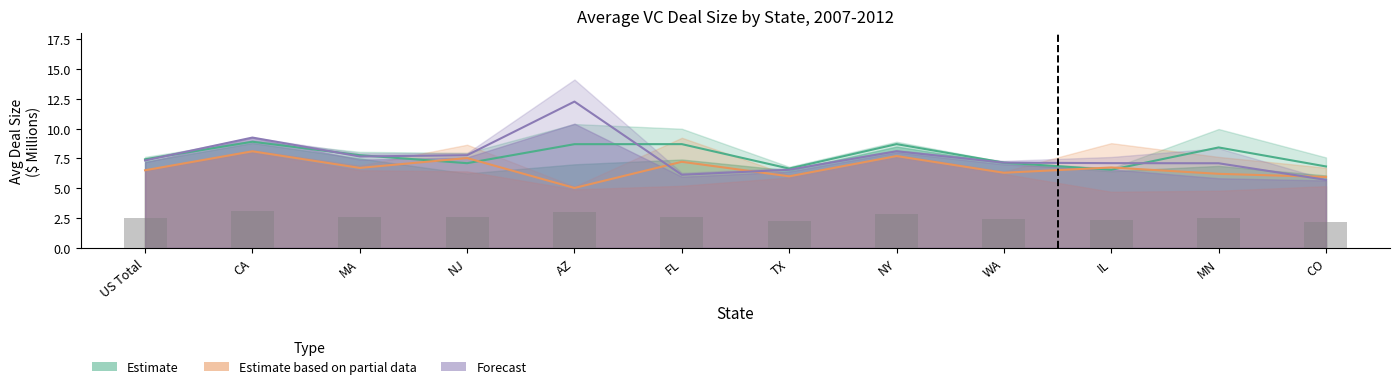

How many categories are shown in the chart?

12